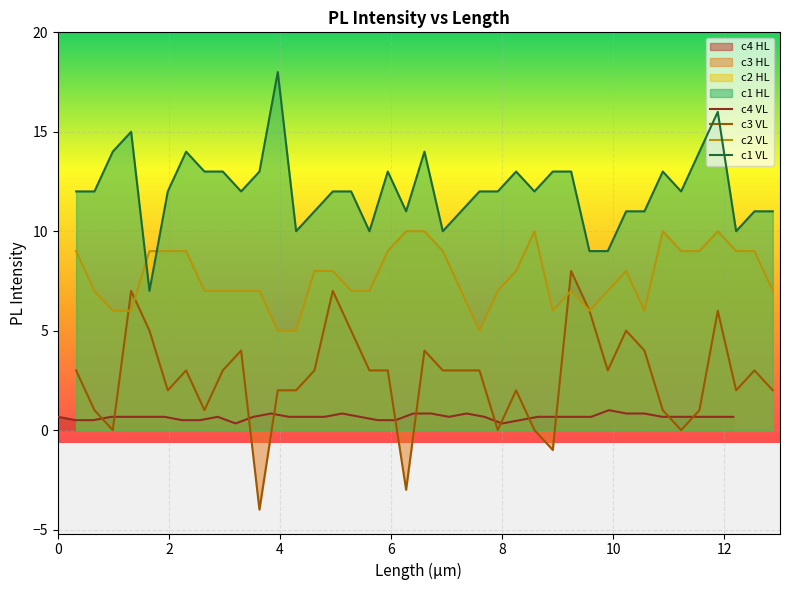

True or false: c1 VL and c3 VL cross at least once.

False